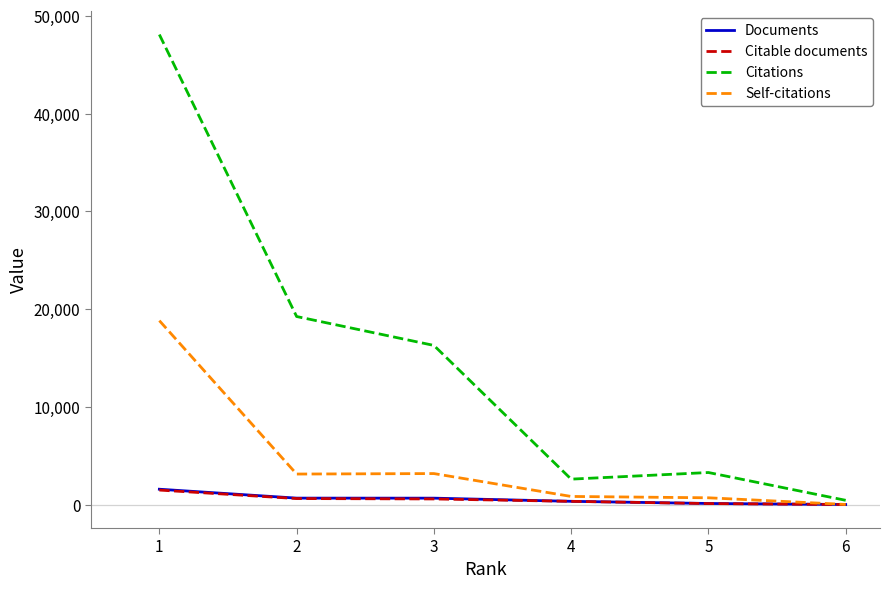

Between 1 and 4, which series saw the biggest shift?

Citations